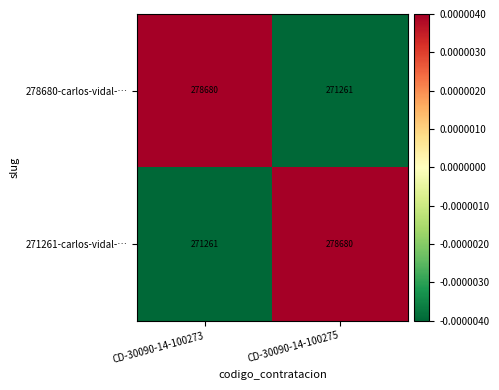

Reading right to left, list all the values displayed in this chart.

278680-carlos-vidal-…: 271261	278680
271261-carlos-vidal-…: 278680	271261